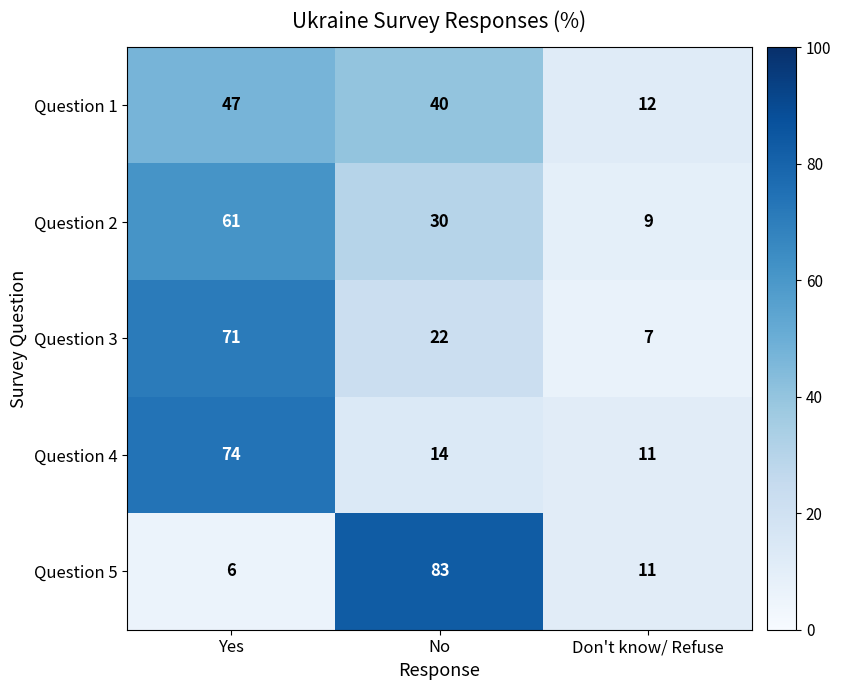

What is the average value of the Question 2 series?

33